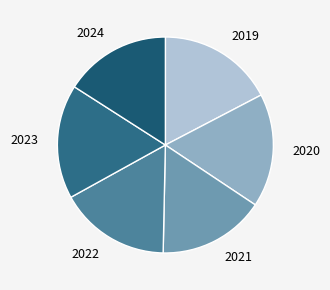

Does 2023 account for over 50% of the chart?

No